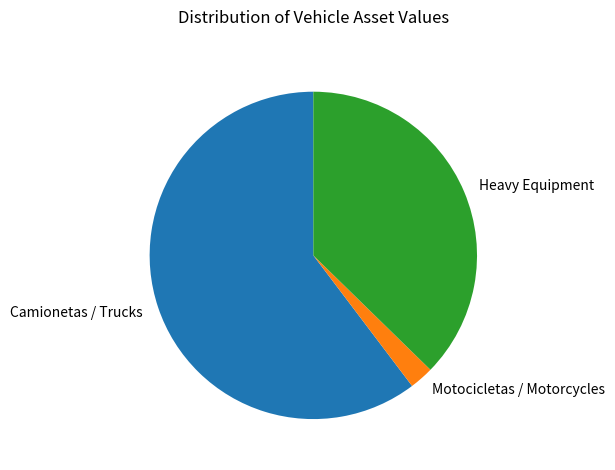

How many segments does this pie chart have?

3